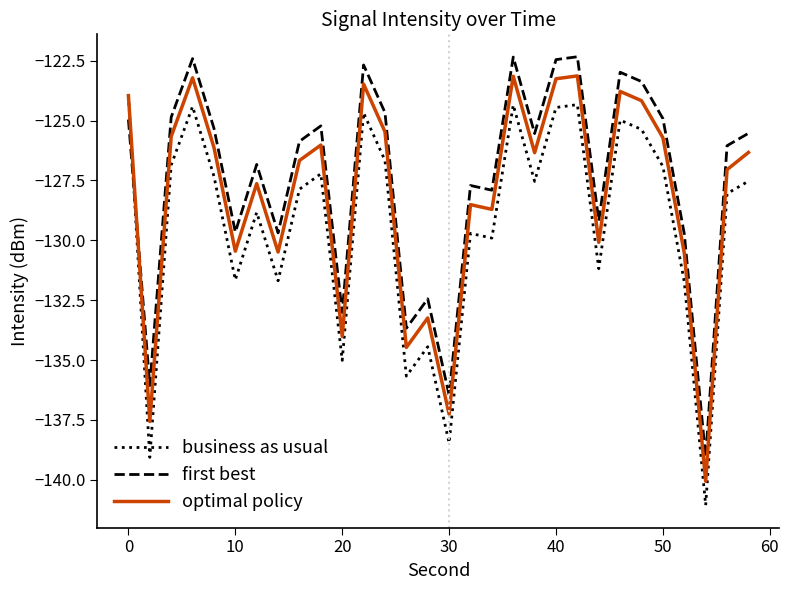

How many intersections are there between first best and business as usual?

1